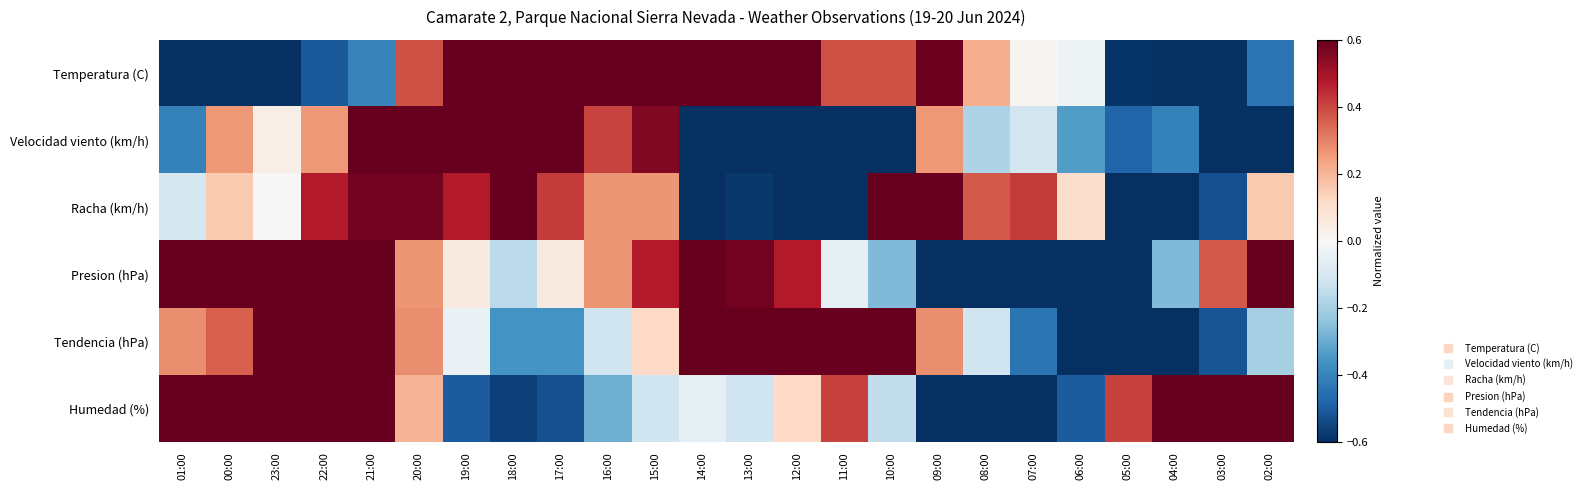

Which series has the largest total across all categories?

Presion (hPa)